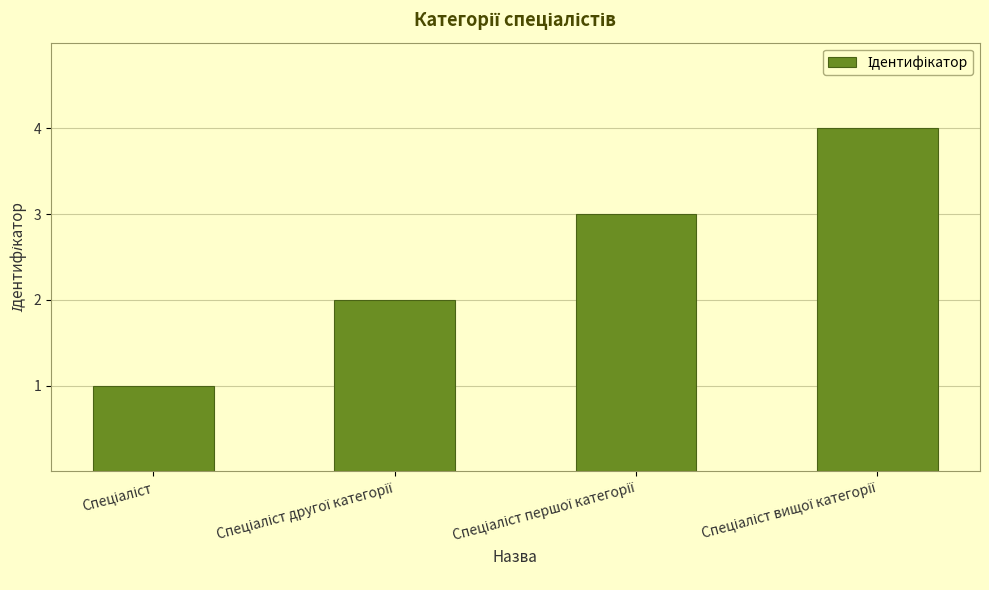

What is the sum of all values?

10